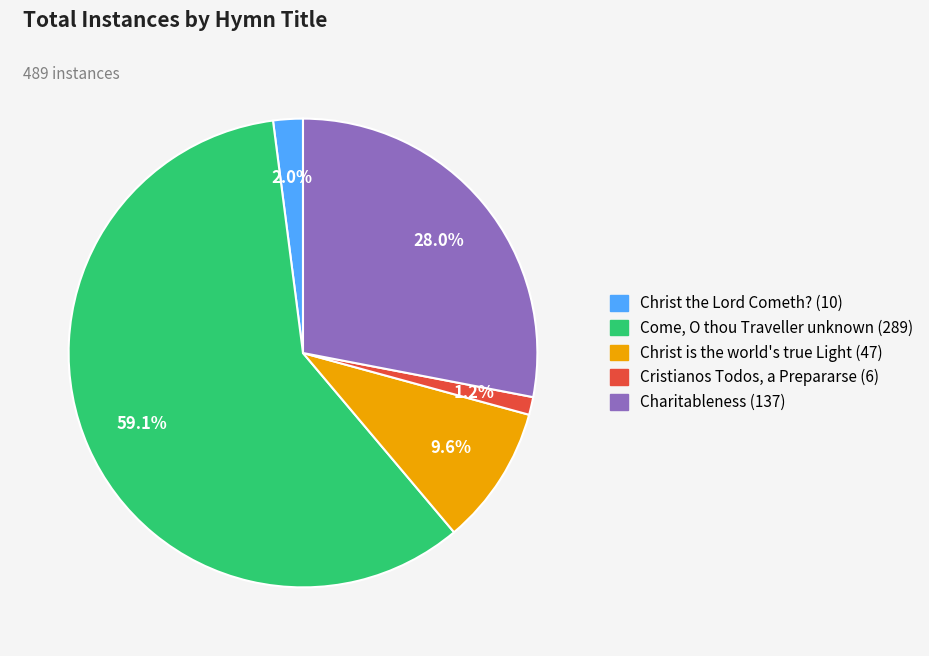

Do Christ is the world's true Light and Come, O thou Traveller unknown together represent more than half of the pie?

Yes